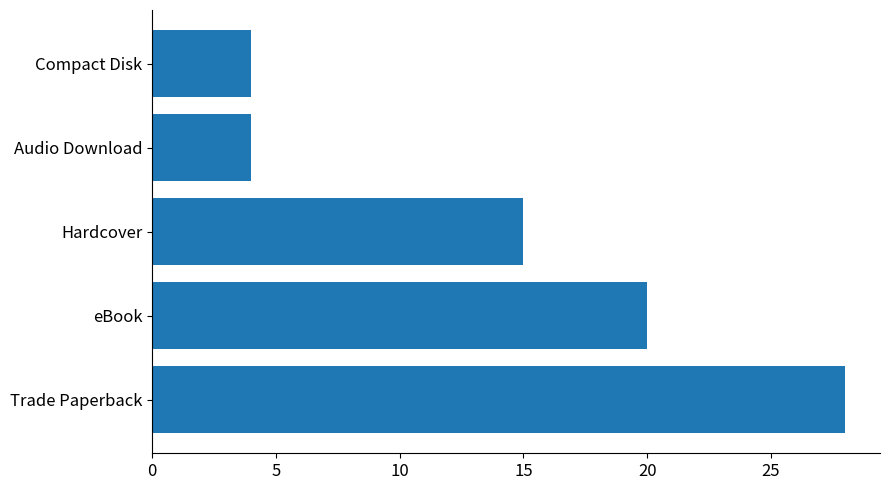

What is the maximum value shown in the chart?

28